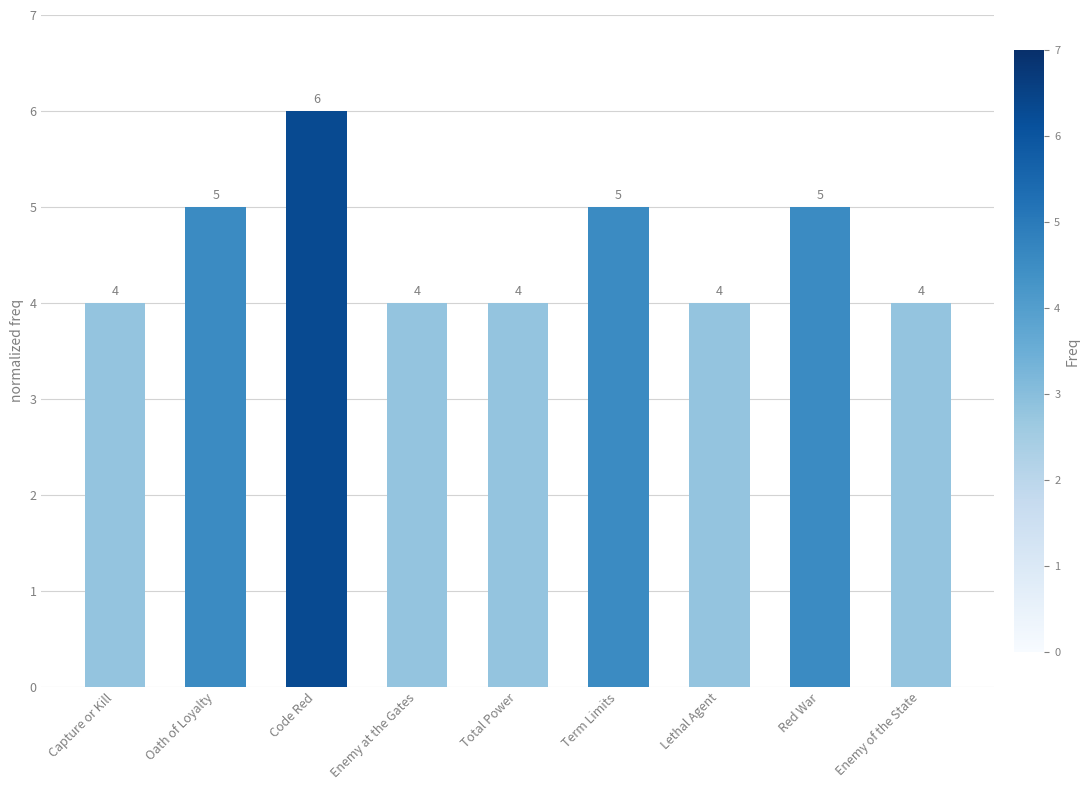

How many values exceed 4?

4